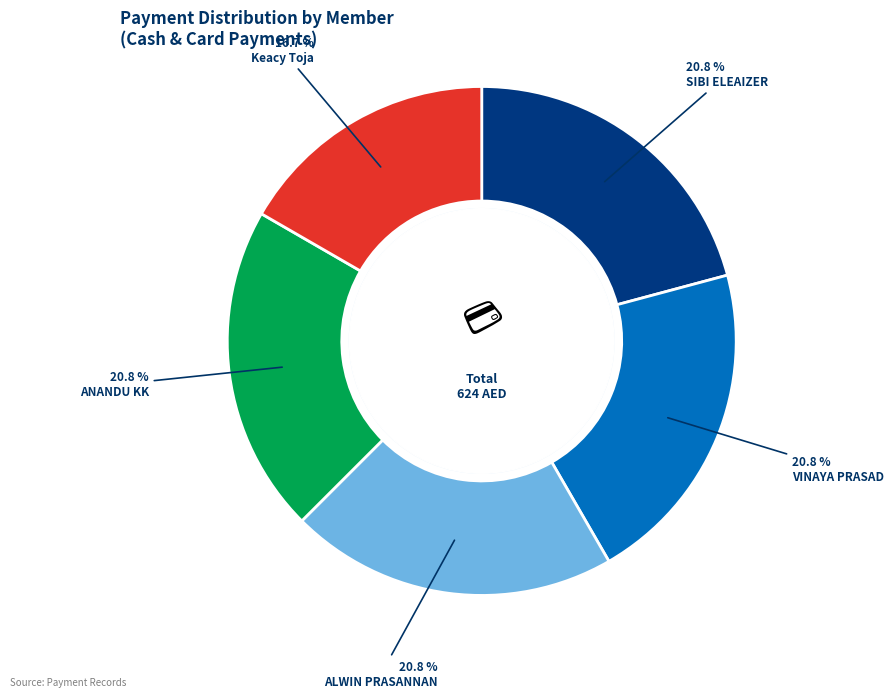

Is there a majority slice in this chart?

No